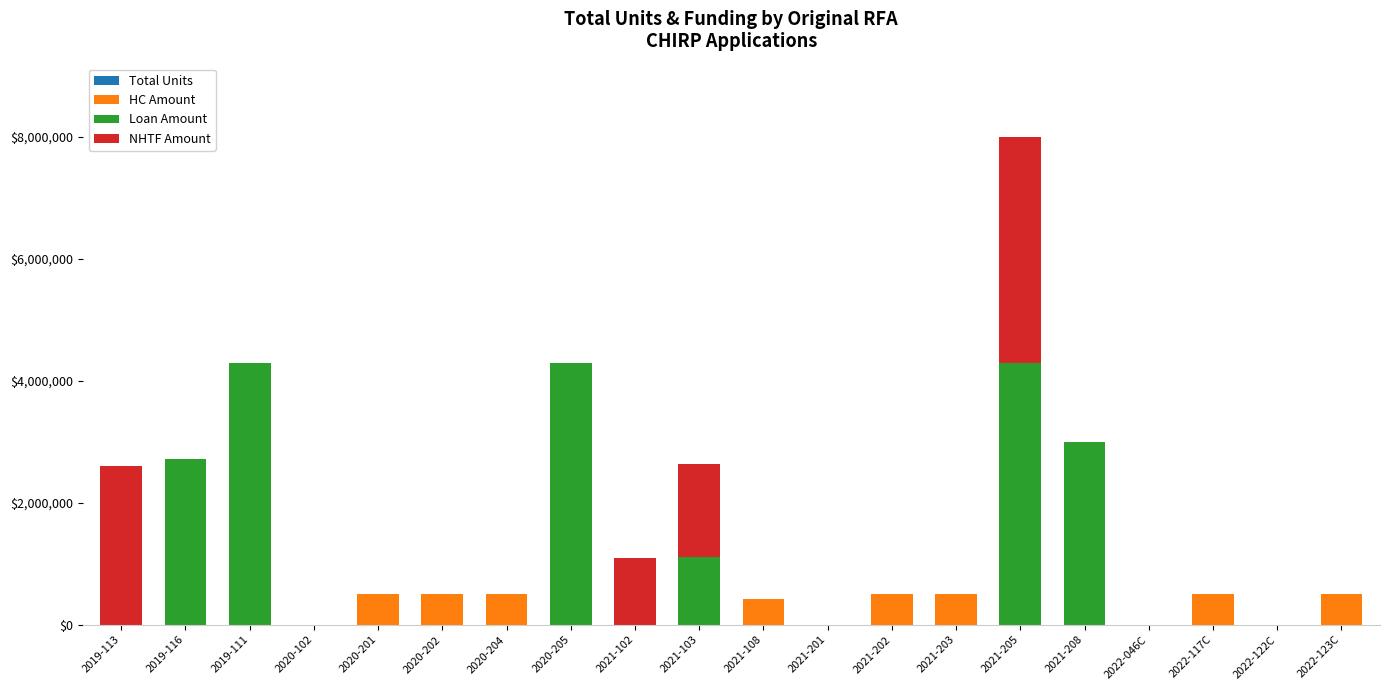

At which category is the sum across all series the highest?

2021-205